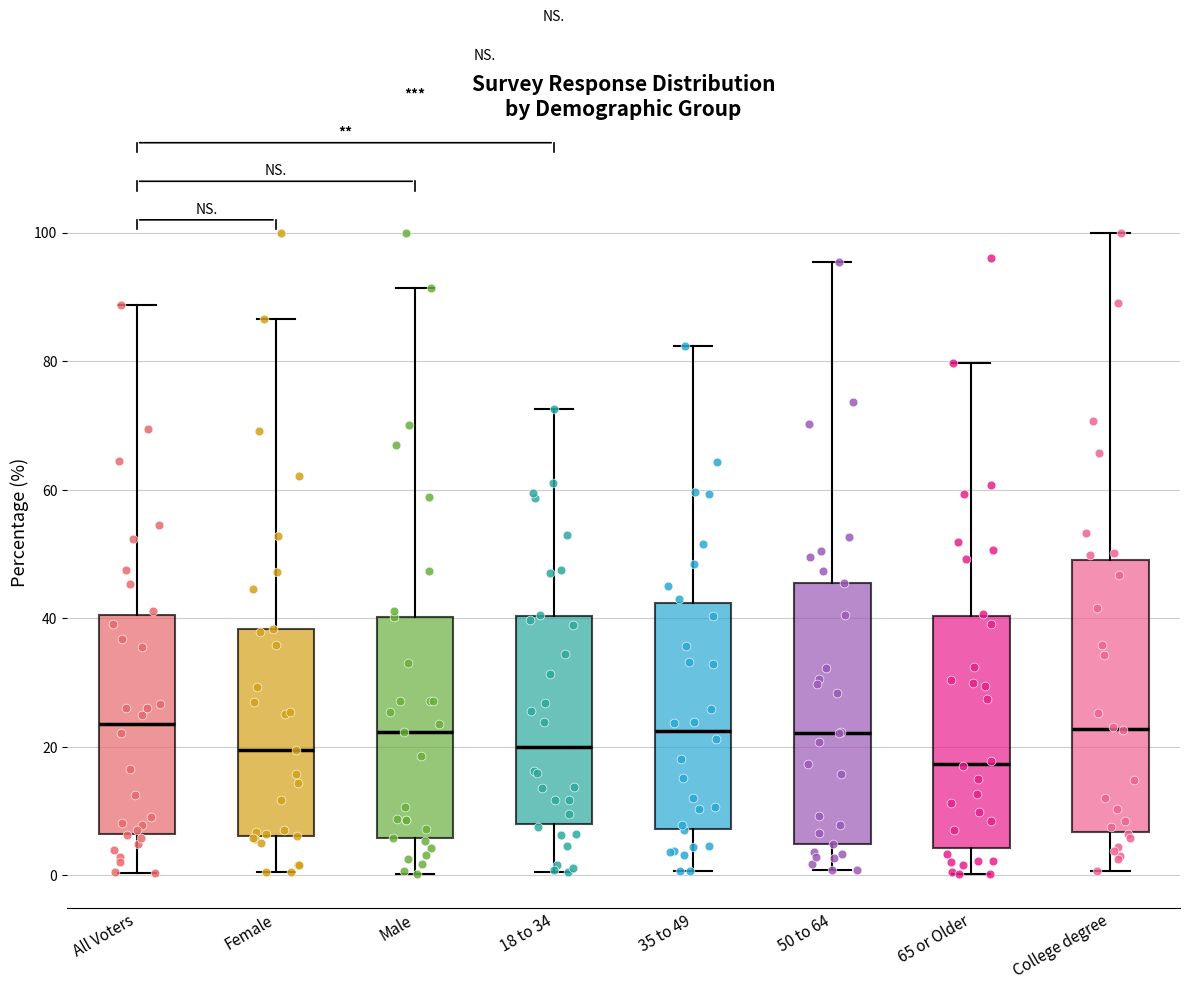

Reading left to right, transcribe this box plot: for each box, give where its median line is, the range the box spans, and where its two whiskers end, as read against the y-axis. The values are not printed on the chart, so give them approximately, as read against the axis.

All Voters: median 24, box 6 to 40, whiskers 0 to 88
Female: median 20, box 6 to 38, whiskers 0 to 86
Male: median 22, box 6 to 40, whiskers 0 to 92
18 to 34: median 20, box 8 to 40, whiskers 0 to 72
35 to 49: median 22, box 8 to 42, whiskers 0 to 82
50 to 64: median 22, box 4 to 46, whiskers 0 to 96
65 or Older: median 18, box 4 to 40, whiskers 0 to 80
College degree: median 22, box 6 to 50, whiskers 0 to 100